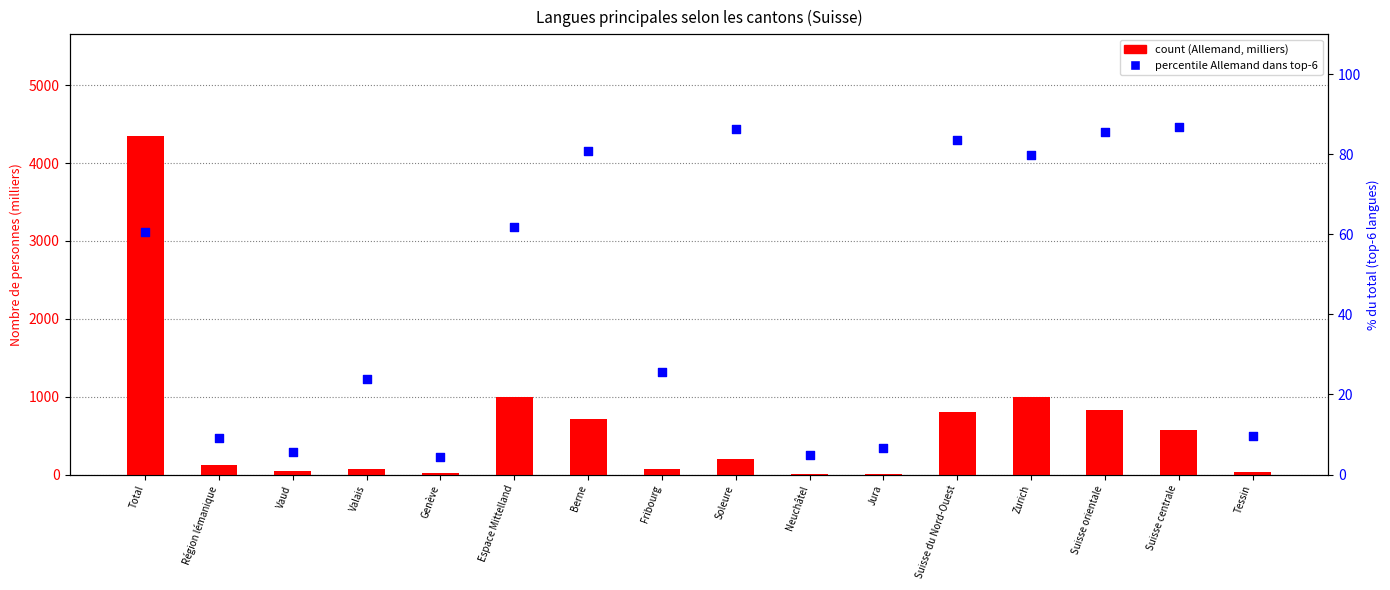

Which series has the widest spread of Y values?

count (Allemand, milliers)